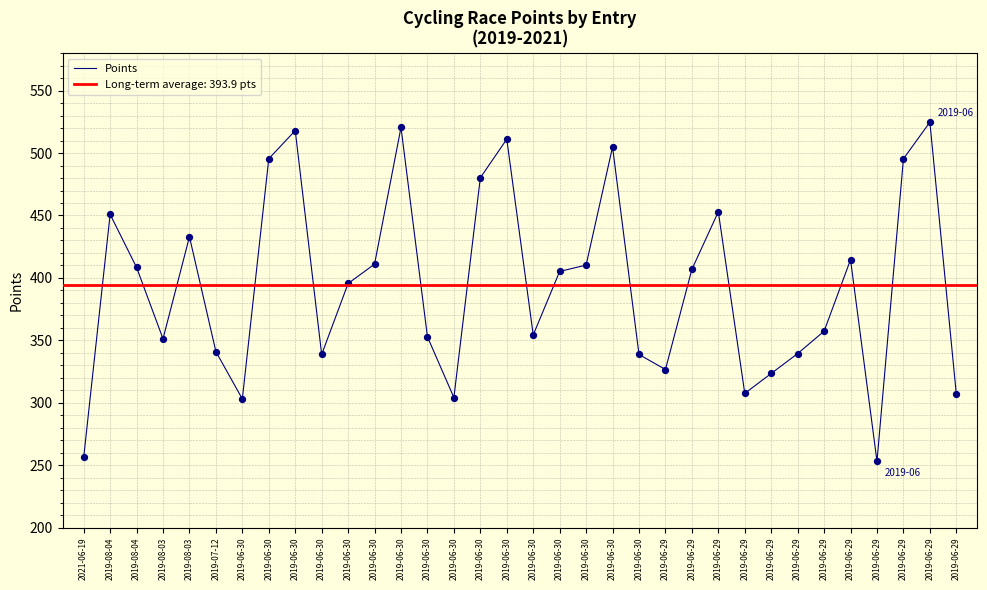

What is the change in value from 2019-06-30 to 2019-06-30?

+206.9